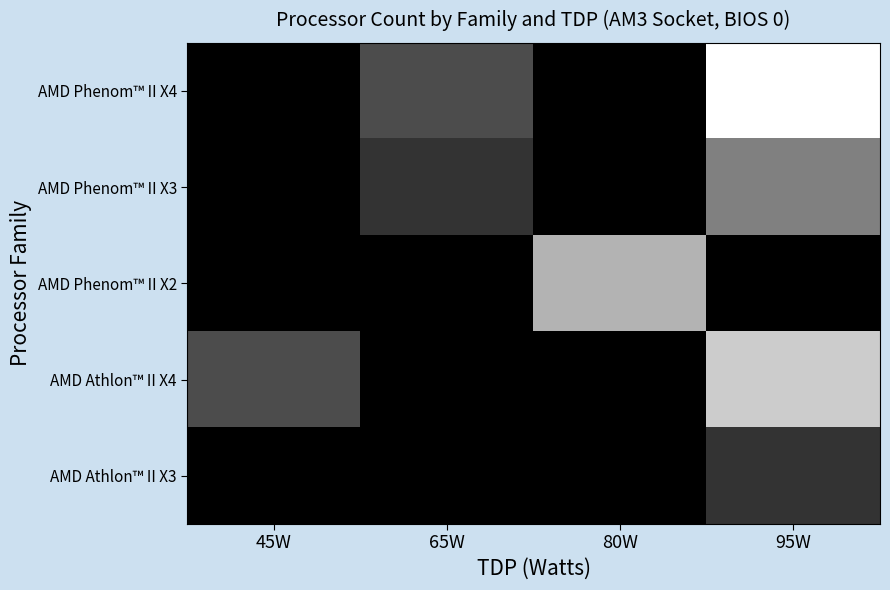

Reading left to right, extract all data points from this chart.

AMD Phenom™ II X4: 45W=0	65W=3	80W=0	95W=10
AMD Phenom™ II X3: 45W=0	65W=2	80W=0	95W=5
AMD Phenom™ II X2: 45W=0	65W=0	80W=7	95W=0
AMD Athlon™ II X4: 45W=3	65W=0	80W=0	95W=8
AMD Athlon™ II X3: 45W=0	65W=0	80W=0	95W=2